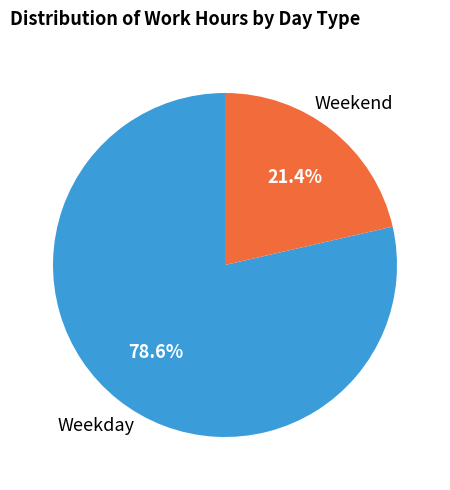

Does any single category account for the majority?

Yes